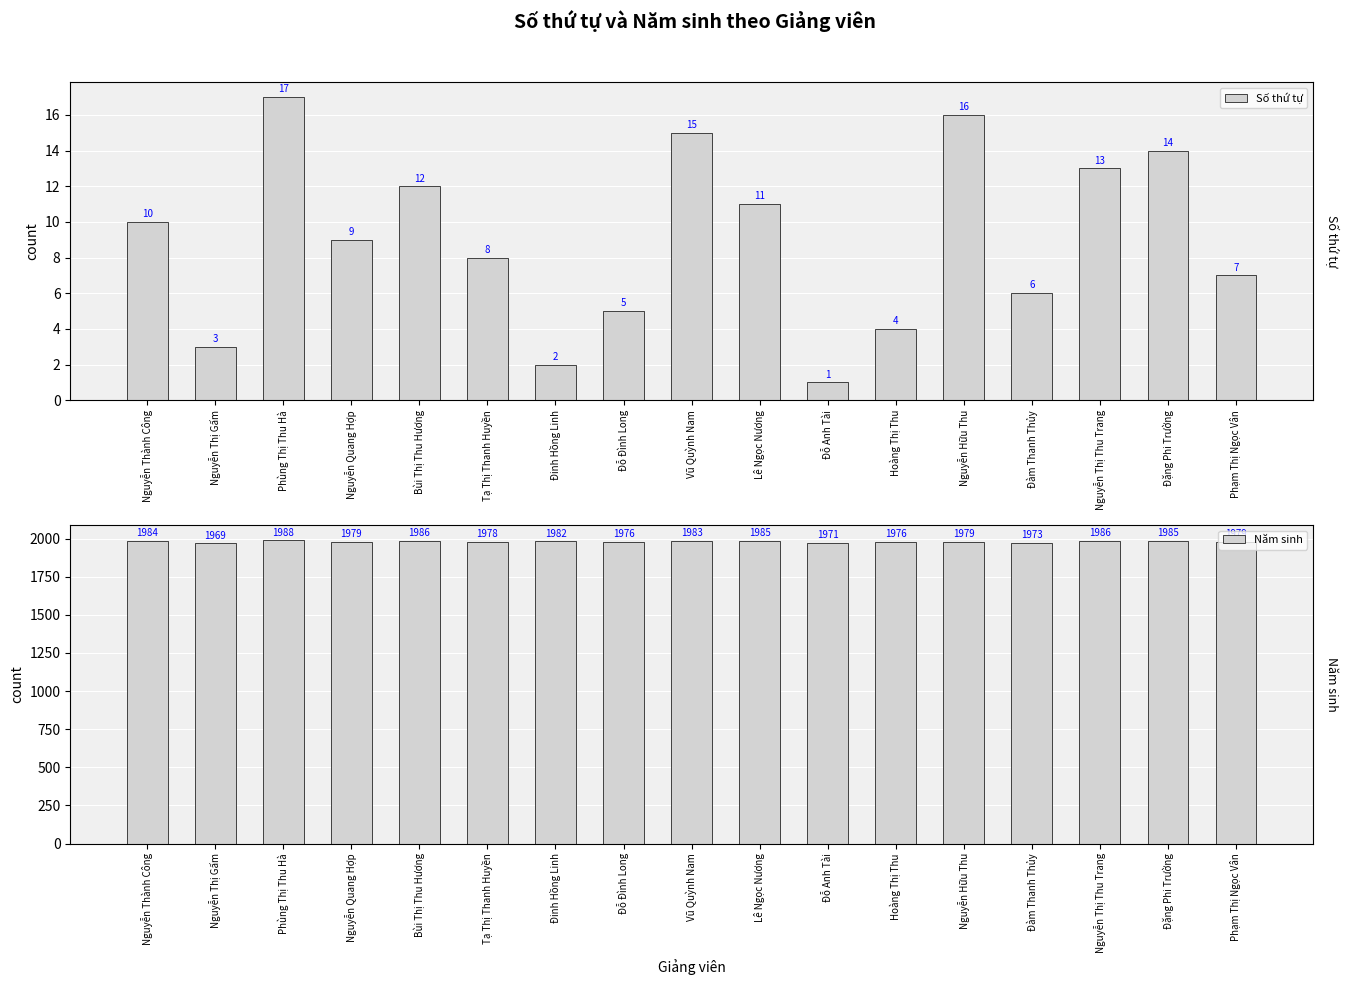

Which series has the widest spread of values?

Năm sinh